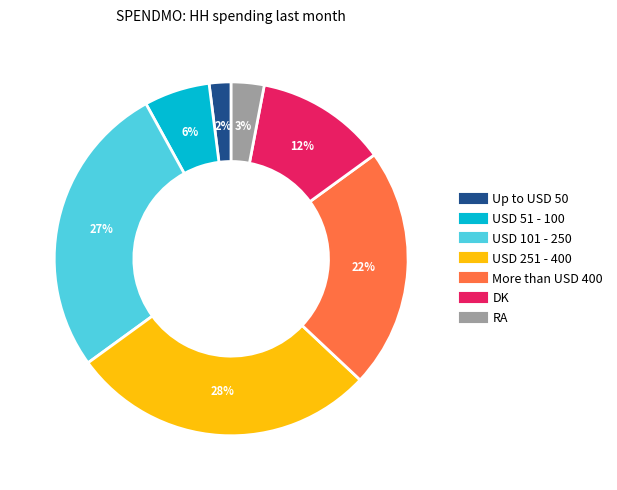

Is it true that More than USD 400 is 16% of the pie?

False